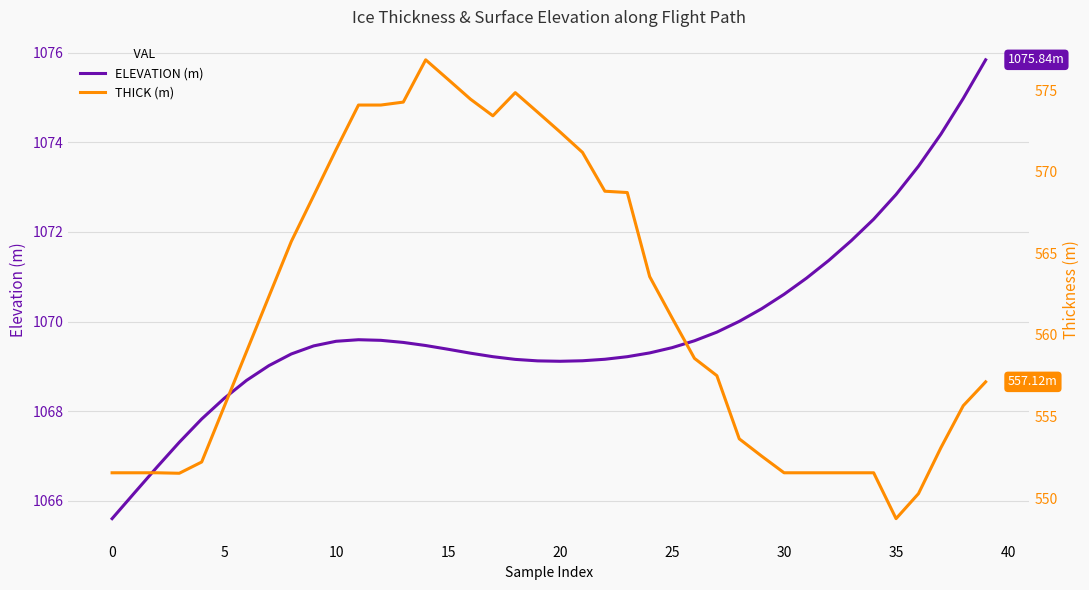

Rank the series at 19 from lowest to highest value.

THICK (m), ELEVATION (m)